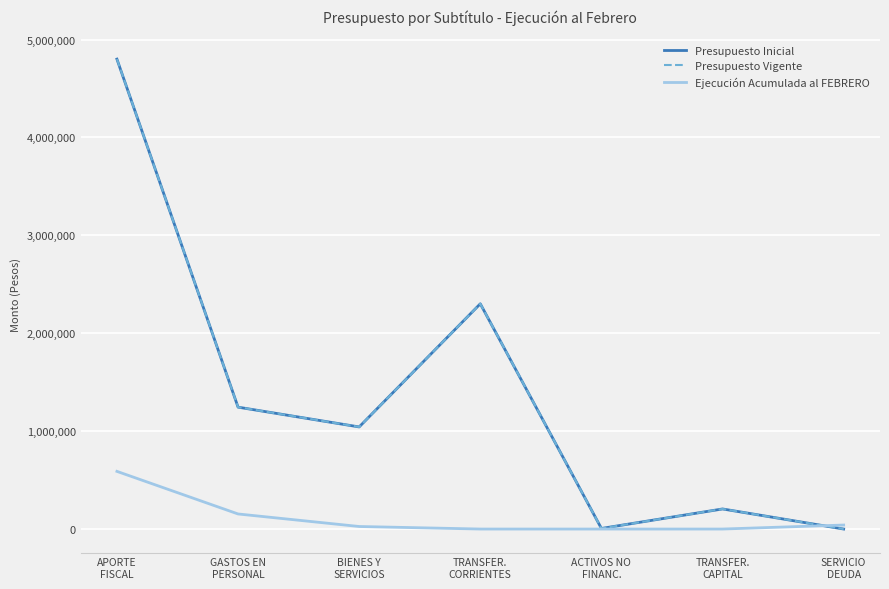

True or false: Presupuesto Inicial and Presupuesto Vigente intersect in this chart.

False